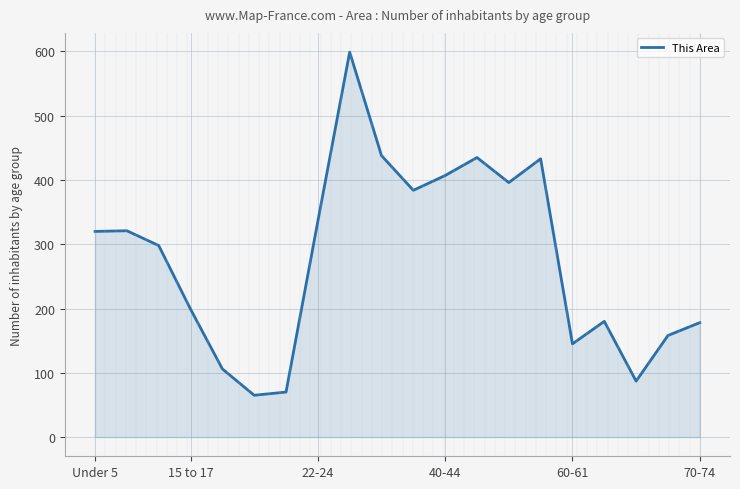

What is the difference between the second highest and second lowest values?

368